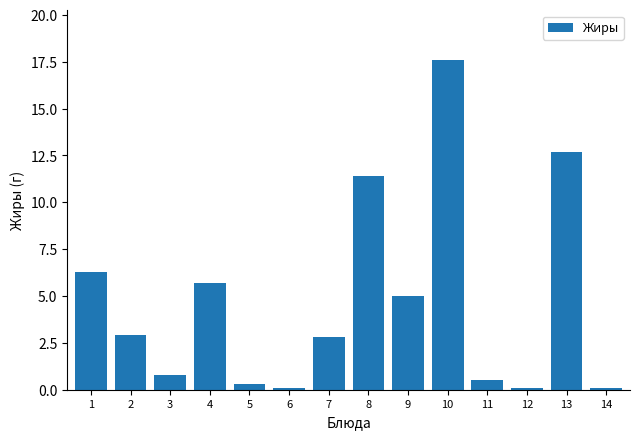

Reading left to right, what are all the values shown in this chart?

1=6.3	2=2.9	3=0.8	4=5.7	5=0.3	6=0.1	7=2.8	8=11.4	9=5.0	10=17.6	11=0.5	12=0.1	13=12.7	14=0.1